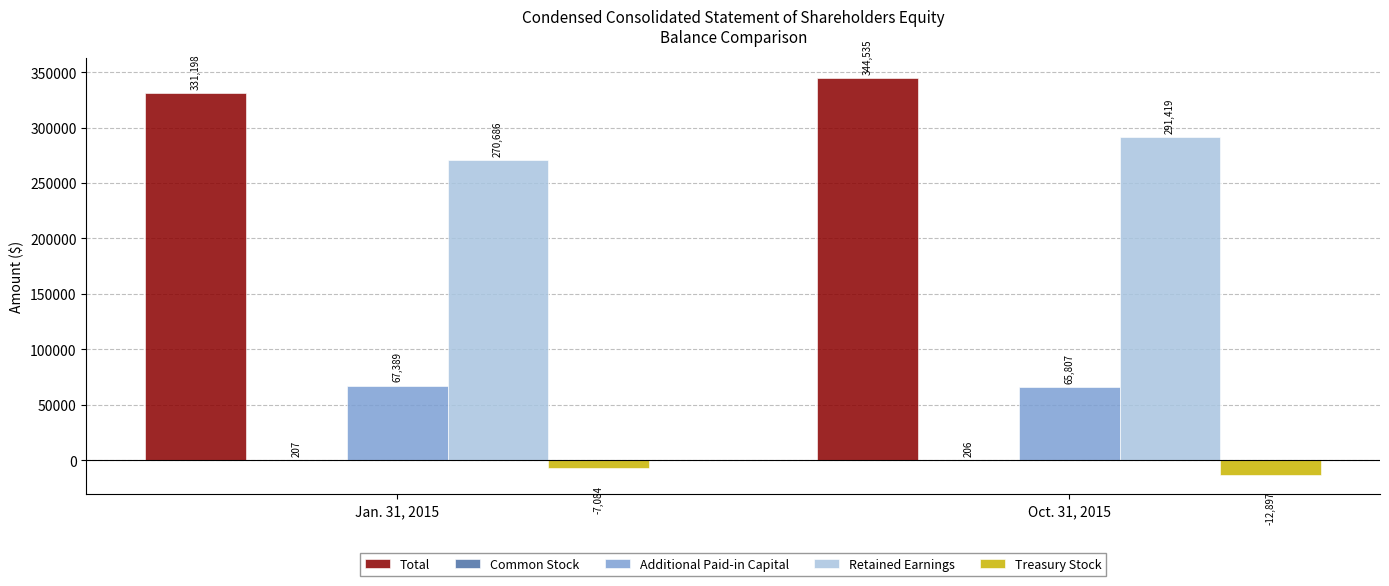

At which label does Retained Earnings reach its peak?

Oct. 31, 2015